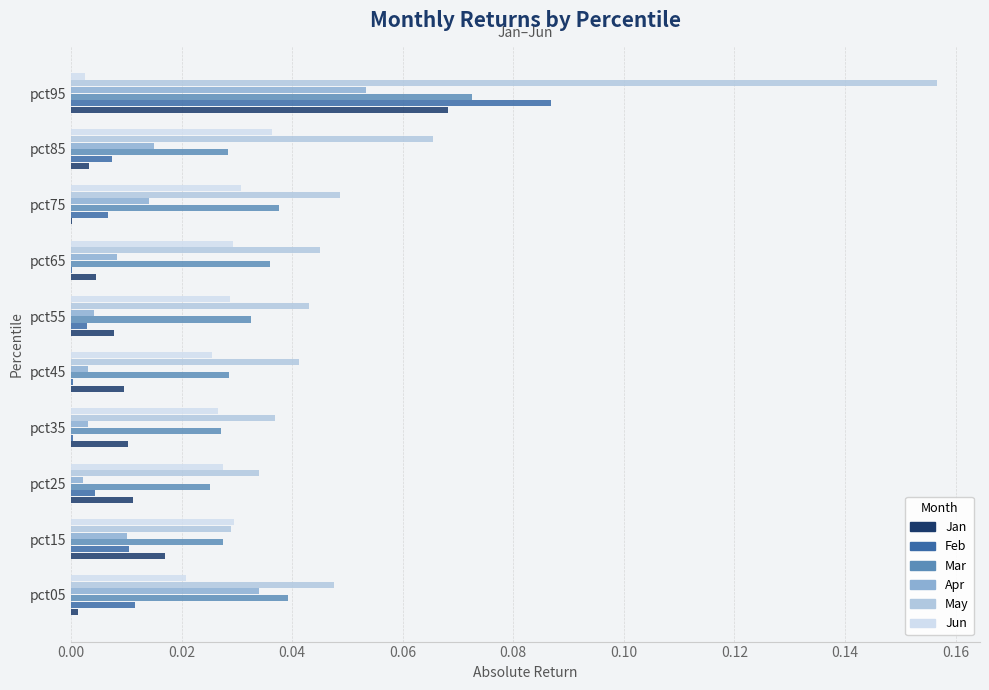

Which label corresponds to the largest value in the chart?

pct95